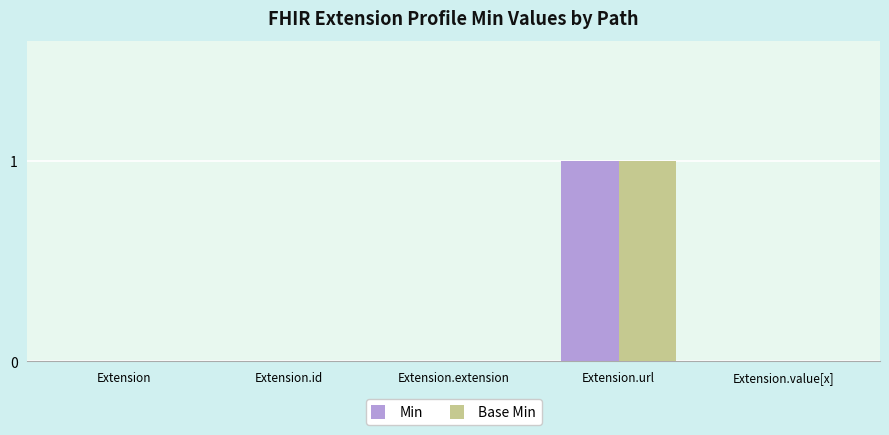

Are the bars horizontal?

No